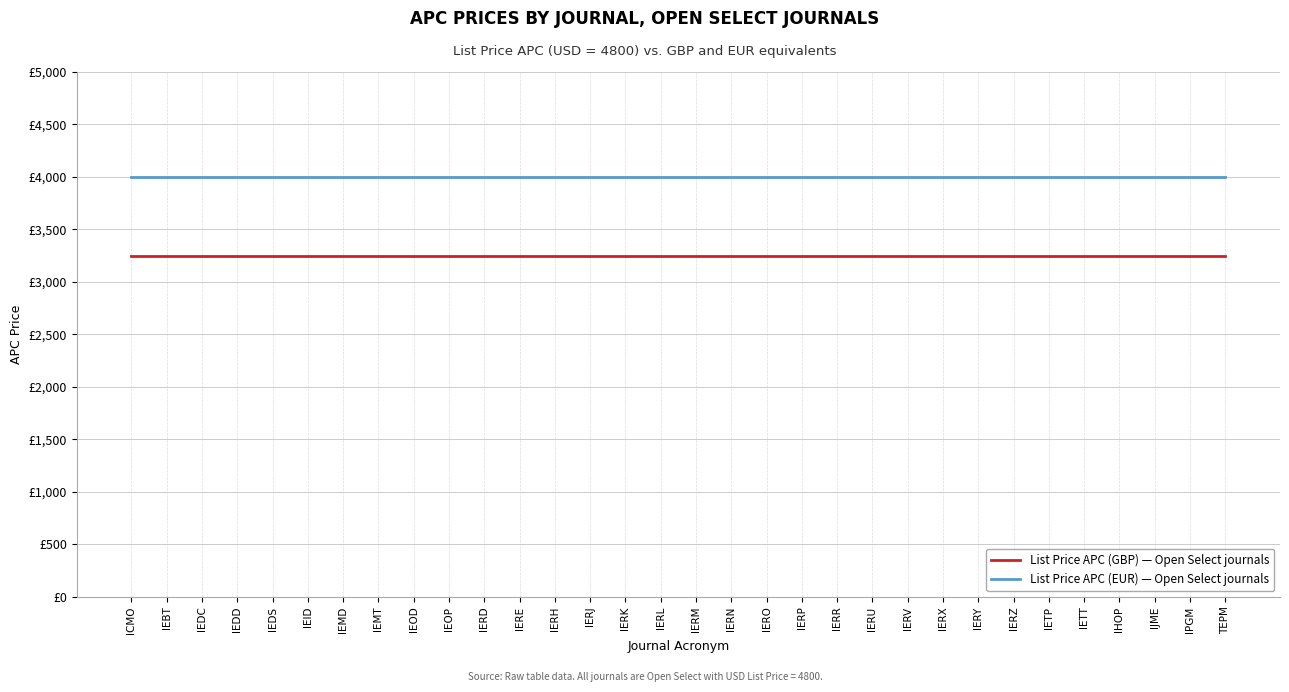

What is the total value across all series at IJME?

7250